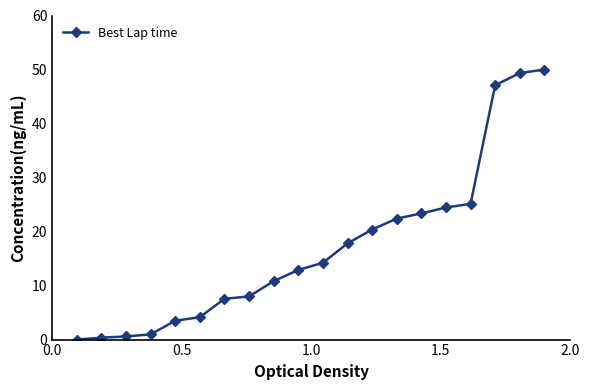

What is the average value?

17.1